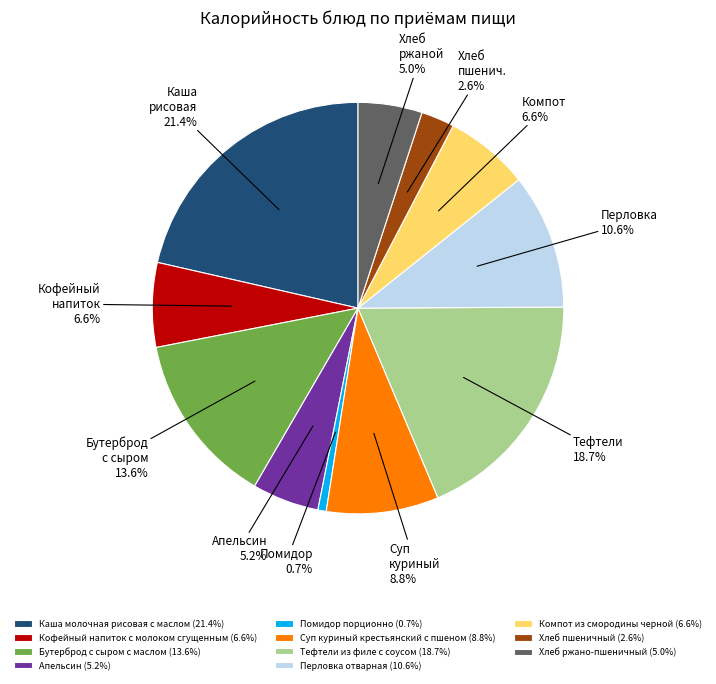

To the nearest percent, what portion does Хлеб пшеничный represent?

3%